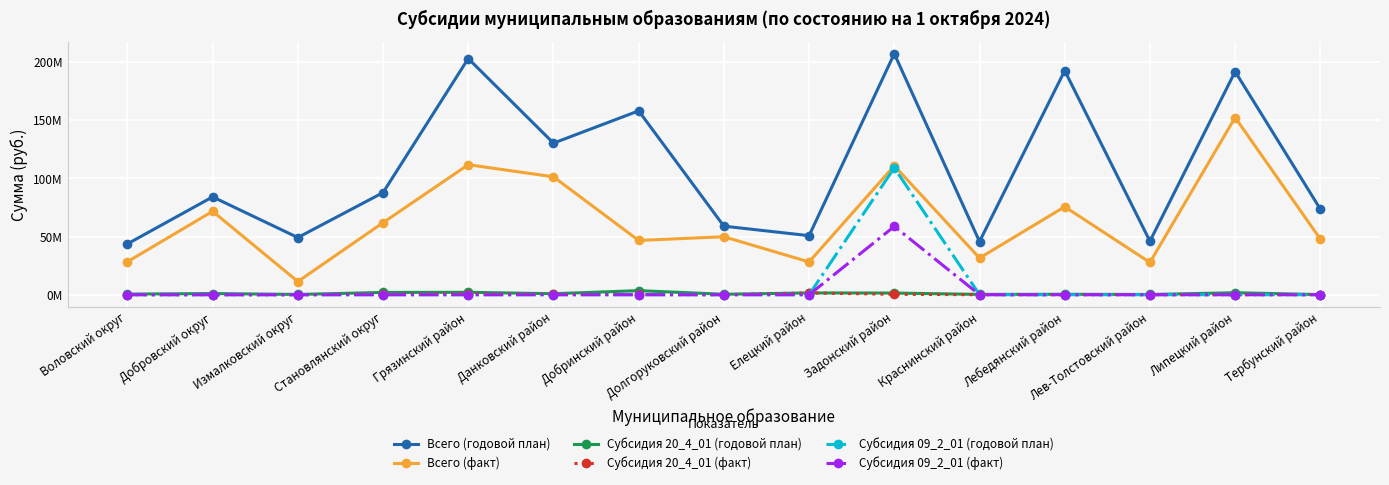

What are all the series names shown in the legend?

Всего (годовой план), Всего (факт), Субсидия 20_4_01 (годовой план), Субсидия 20_4_01 (факт), Субсидия 09_2_01 (годовой план), Субсидия 09_2_01 (факт)